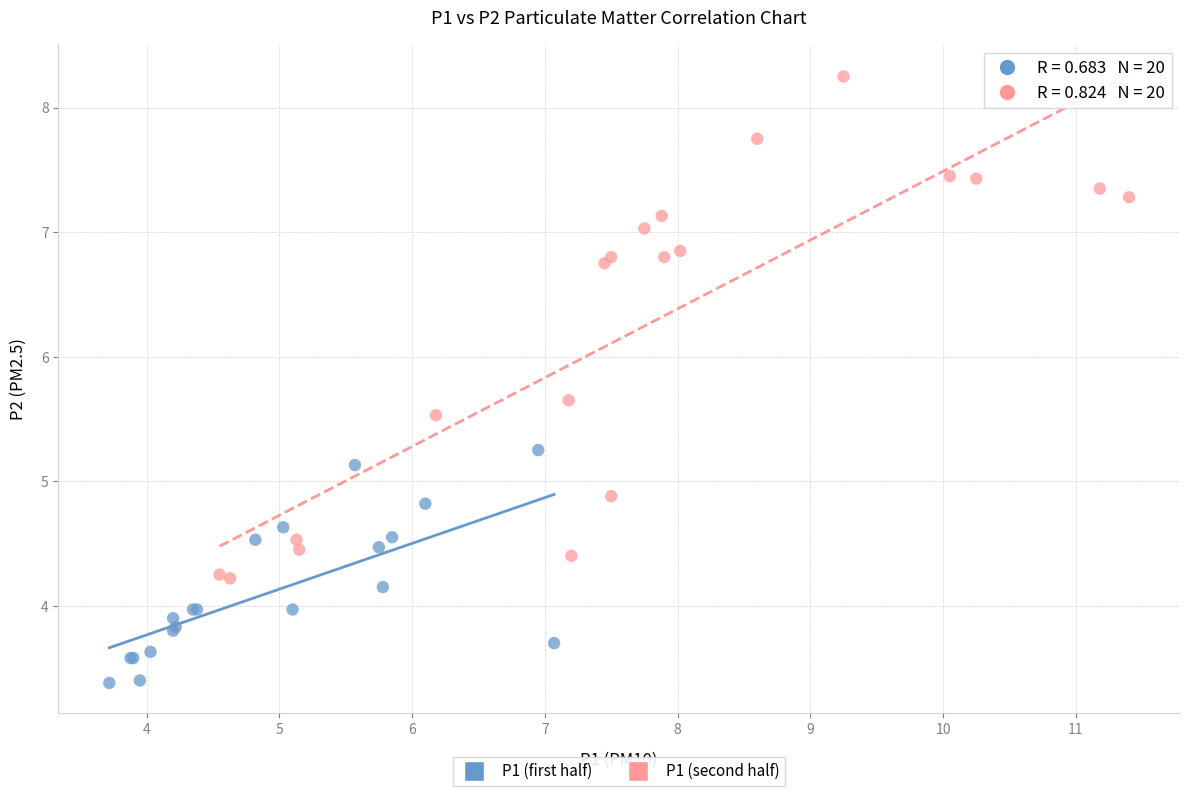

Which series reaches the maximum Y coordinate?

P1 (second half)